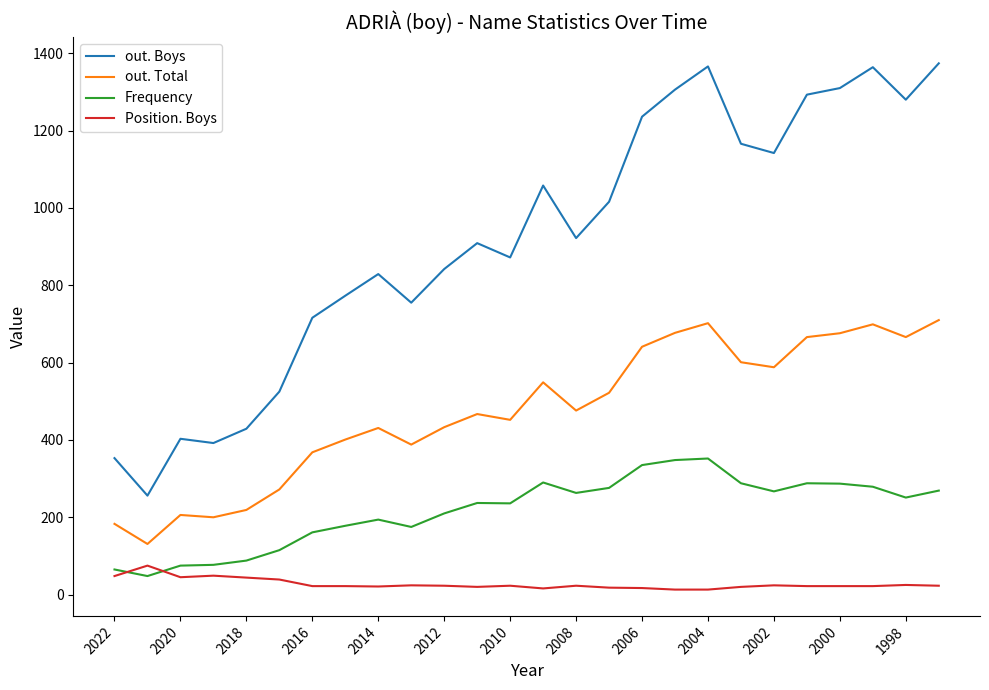

List the series in order of their overall mean, highest first.

out. Boys, out. Total, Frequency, Position. Boys